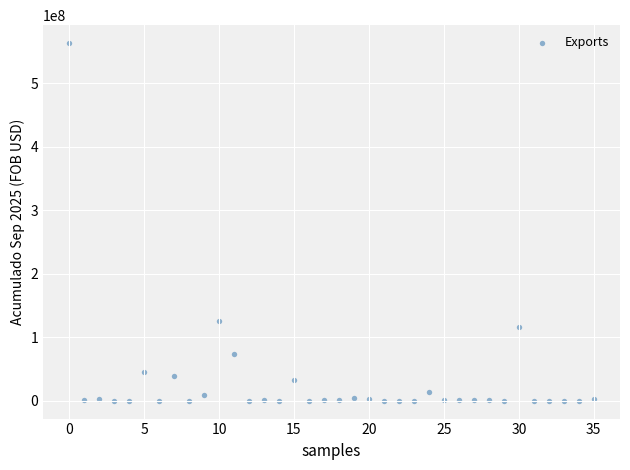

What Y value in the scatter plot is closest to 281722142?

124893142.9